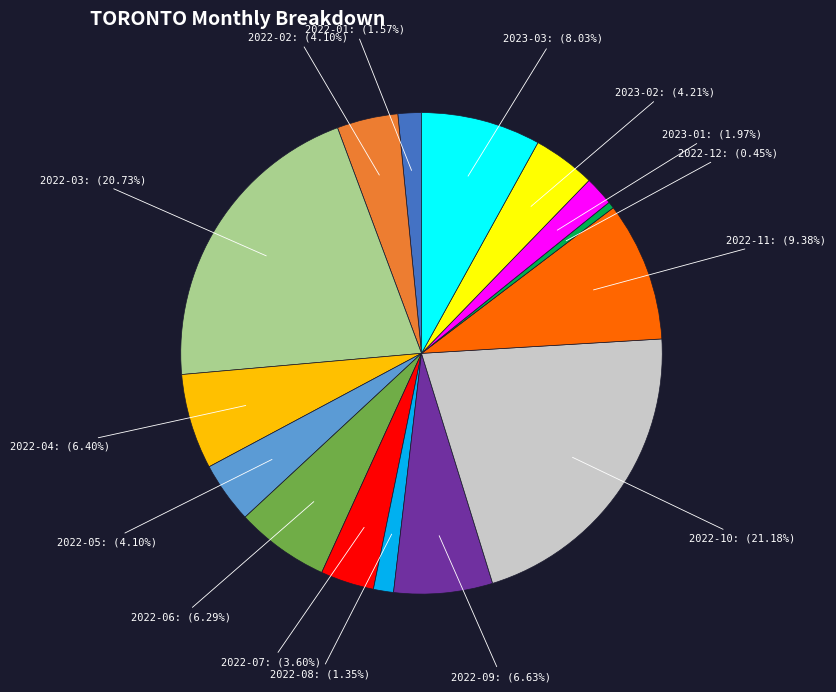

To the nearest percent, what portion does 2022-05 represent?

4%